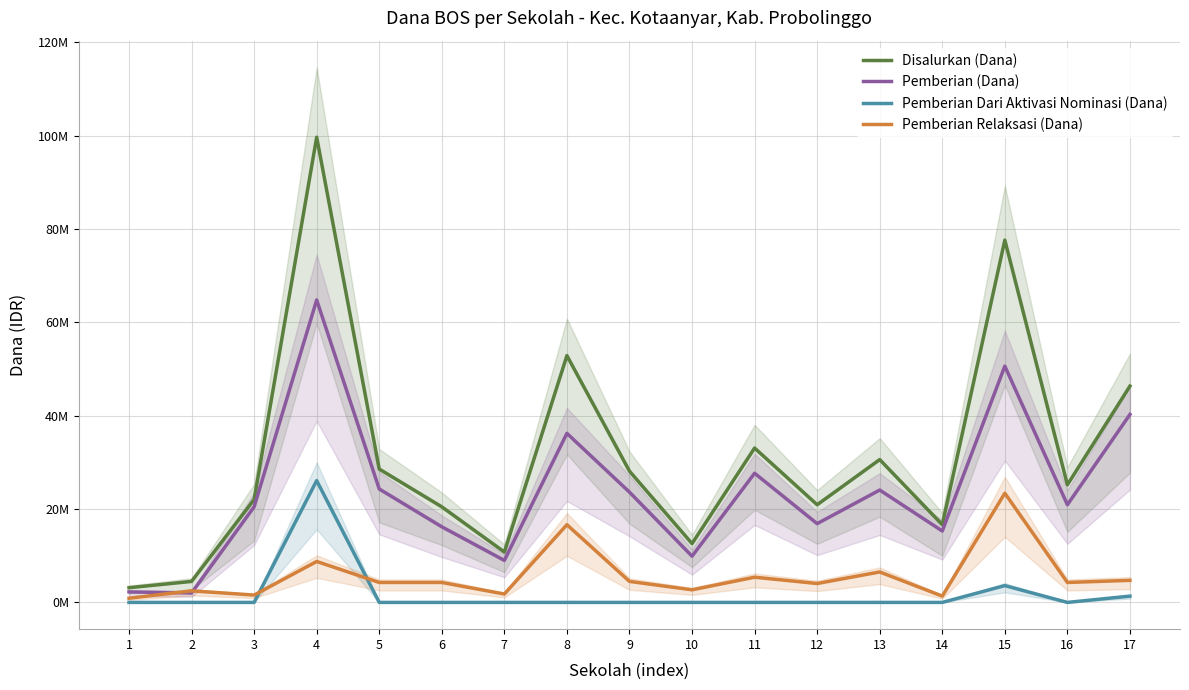

How many data points in Pemberian Relaksasi (Dana) are above 4275000?

7